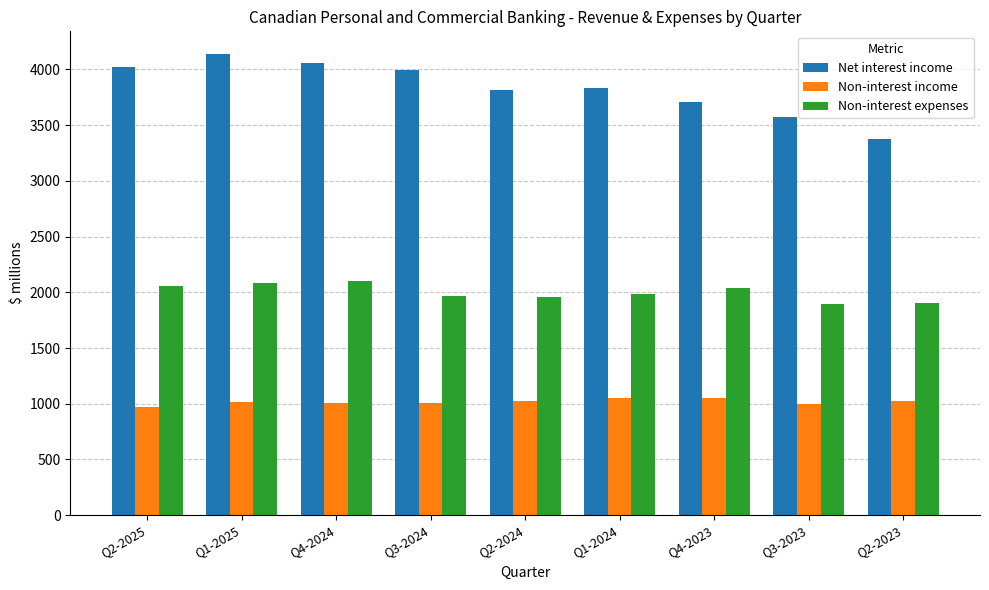

Is the value of Non-interest expenses at Q4-2023 greater than the value of Non-interest income at Q1-2024?

Yes